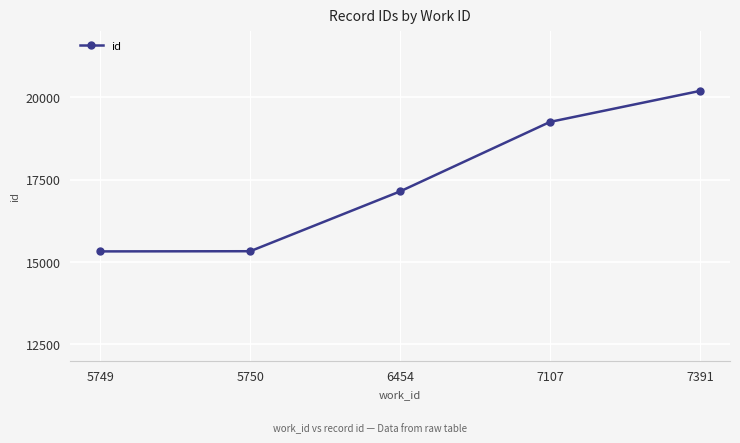

What is the difference between the second highest and minimum values?

3929.0